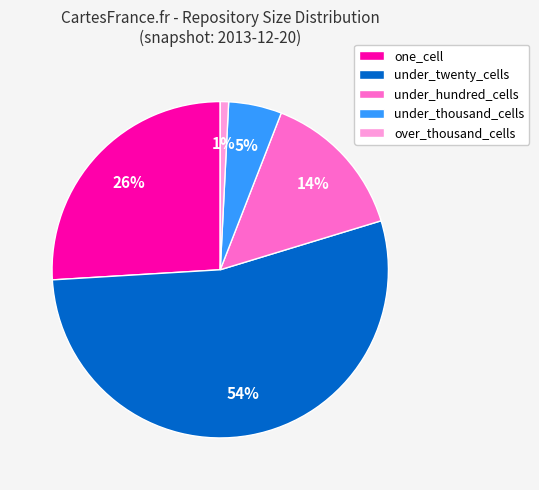

Between under_twenty_cells and over_thousand_cells, which is larger?

under_twenty_cells